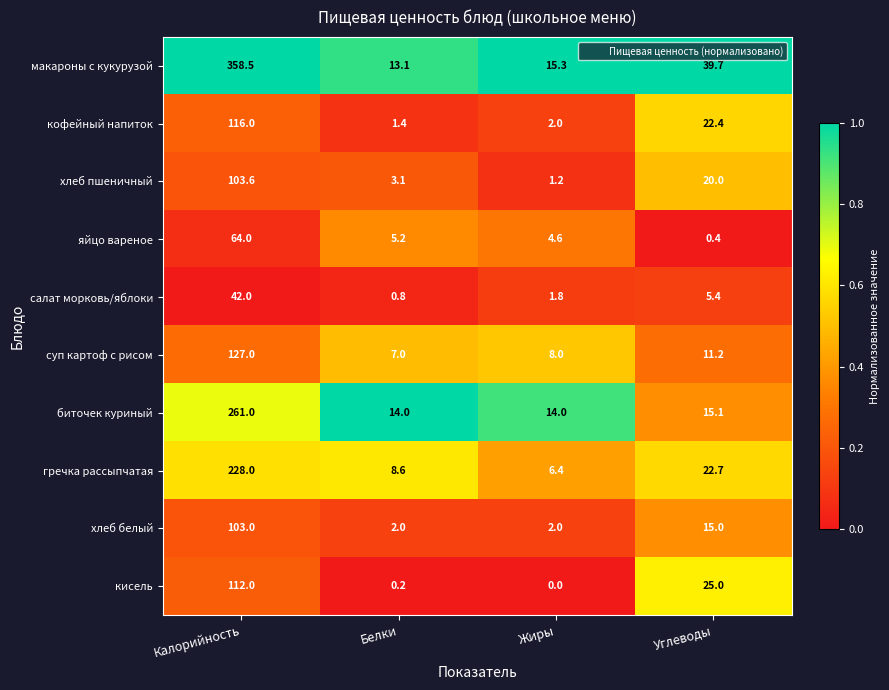

Which category has the lowest value across all series?

Жиры